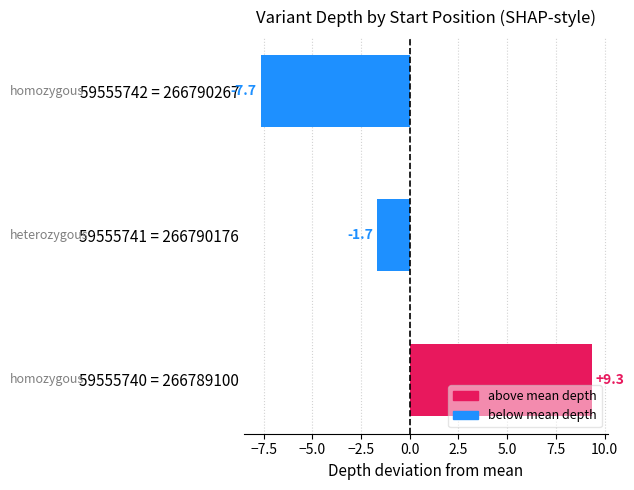

Reading left to right, what are all the values shown in this chart?

above mean depth: 9.3	0.0	0.0
below mean depth: 0.0	-1.7	-7.7